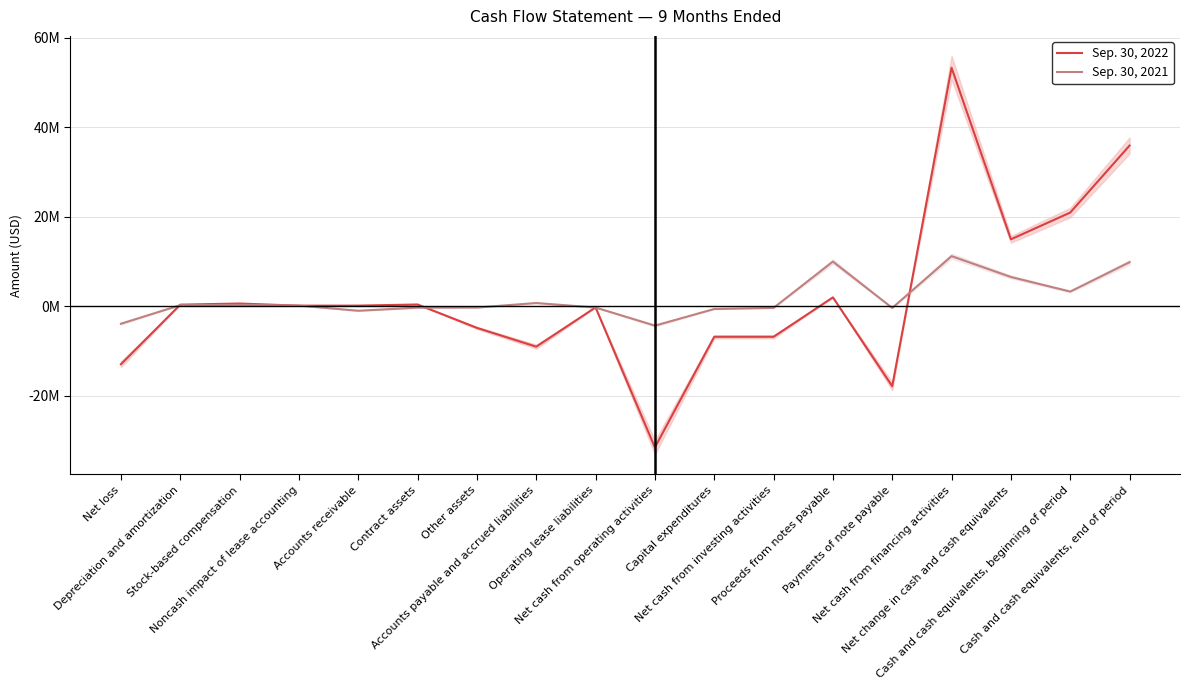

Is it true that Sep. 30, 2021 equals 738285 at Accounts payable and accrued liabilities?

True